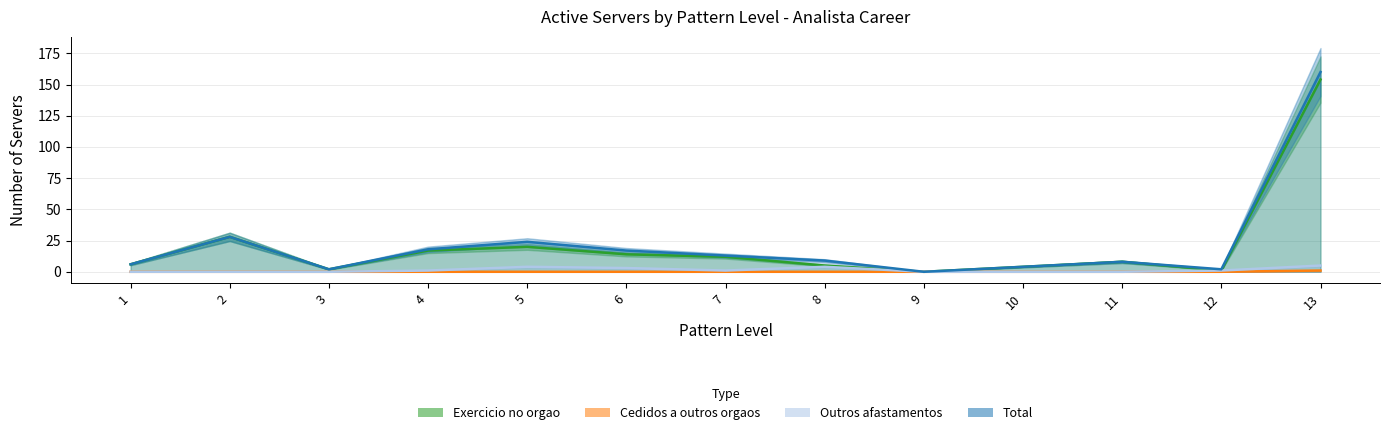

True or false: Total - Analista and Cedidos a outros orgaos - Analista cross at least once.

False